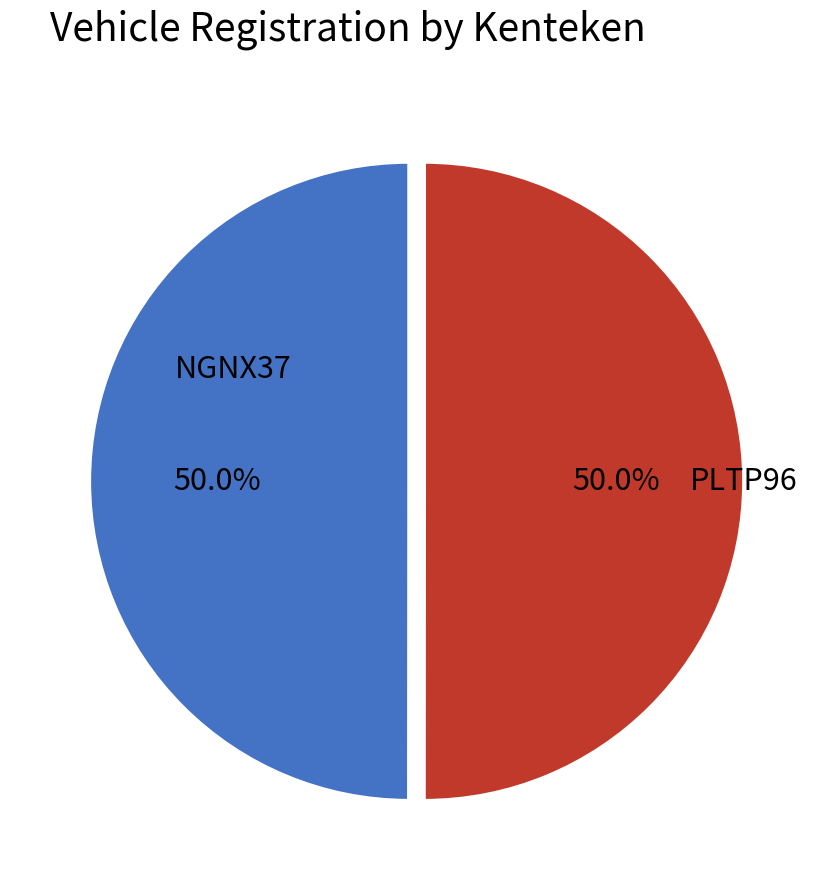

To the nearest percent, what portion does PLTP96 represent?

50%